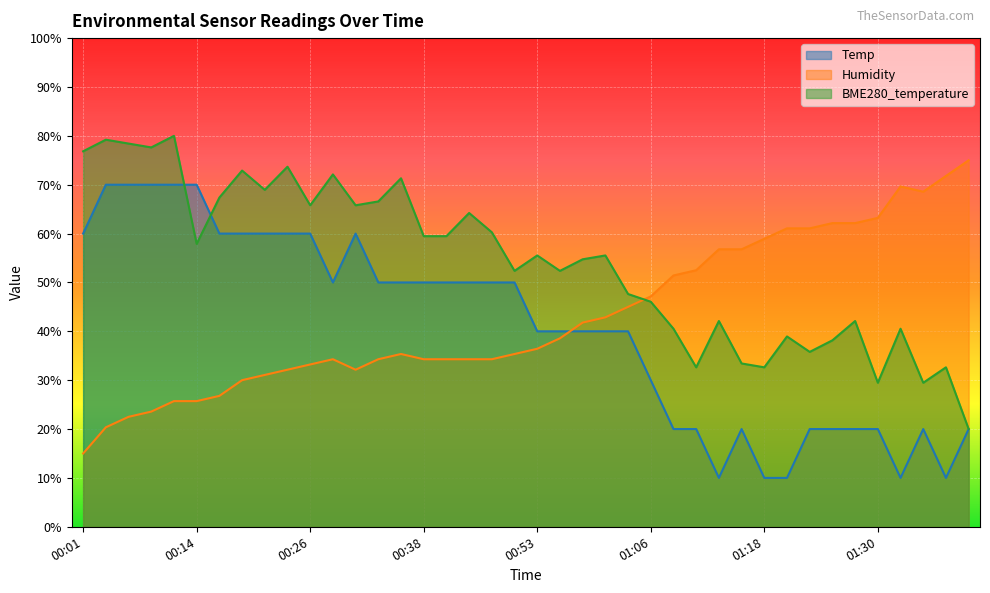

What is the difference between the Temp values at 00:48 and 01:06?

20.0